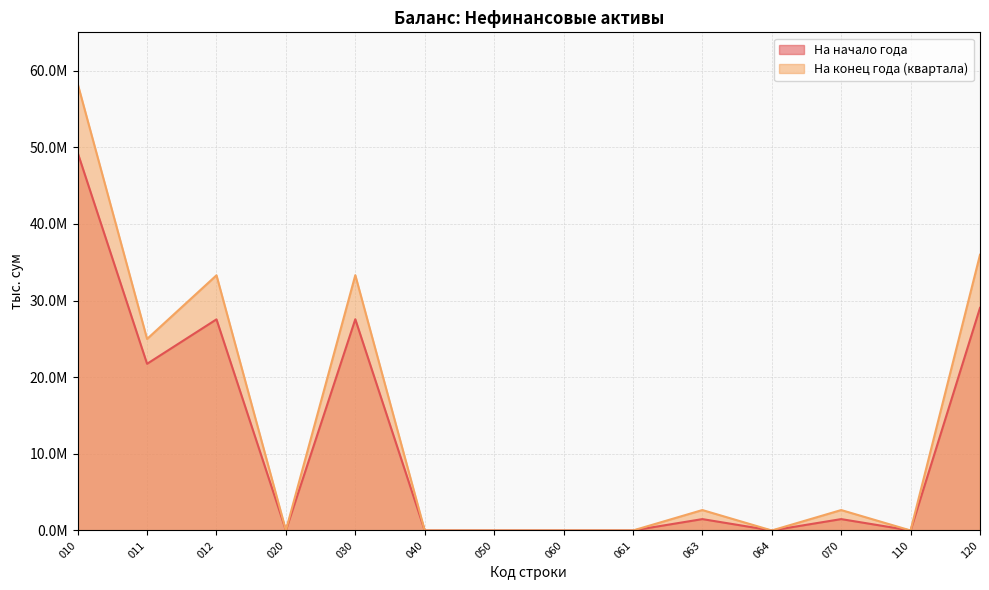

Where does the На конец года (квартала) series first go above 2665563?

010